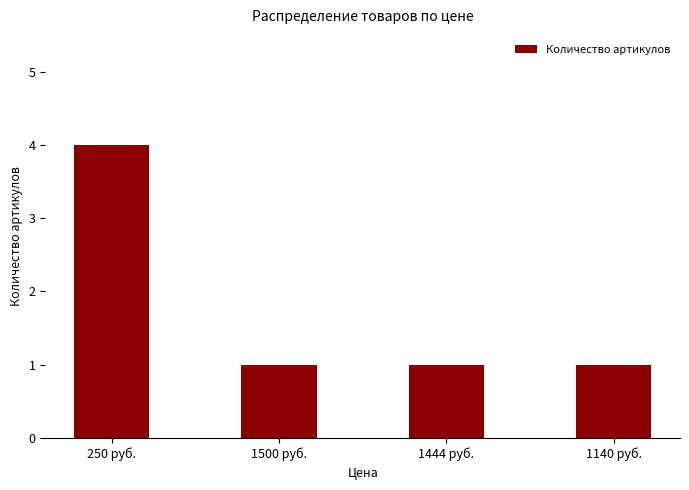

What is the difference between the maximum and minimum values?

3